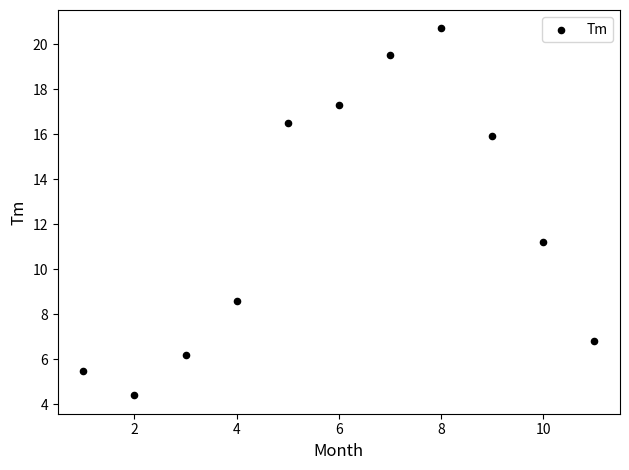

What Y value in the scatter plot is closest to 12?

11.2